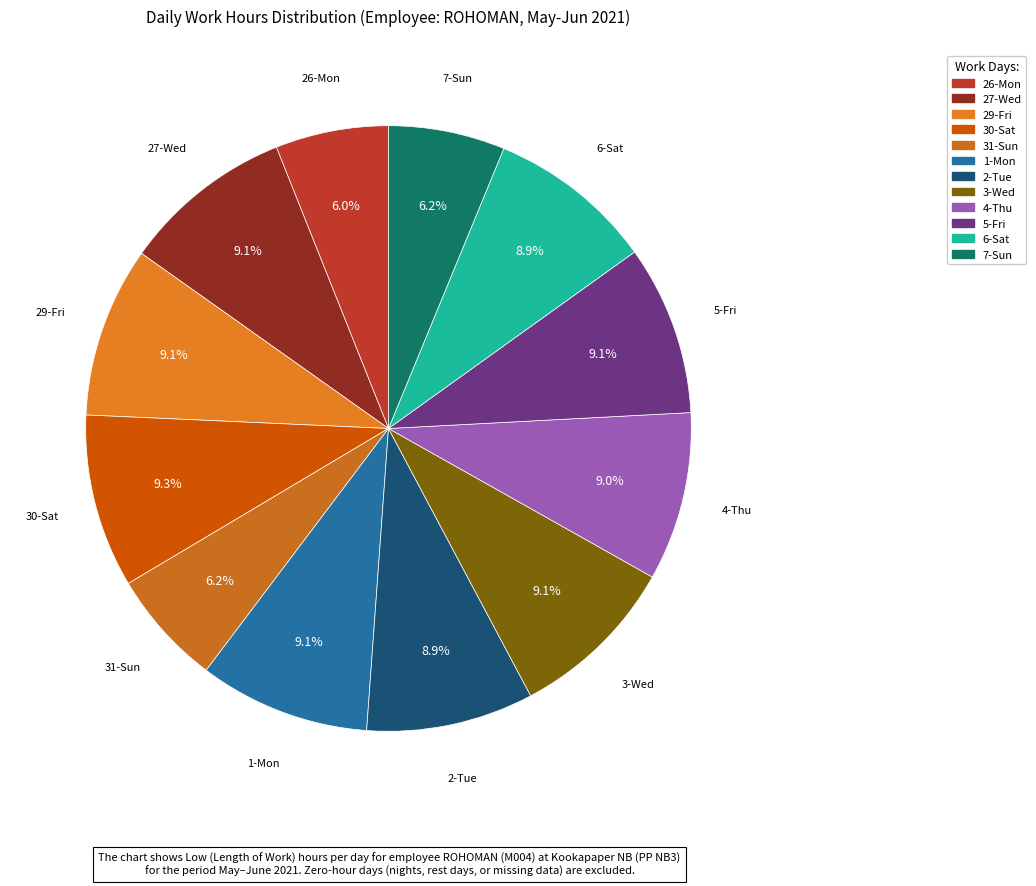

Count the number of slices in the pie.

12